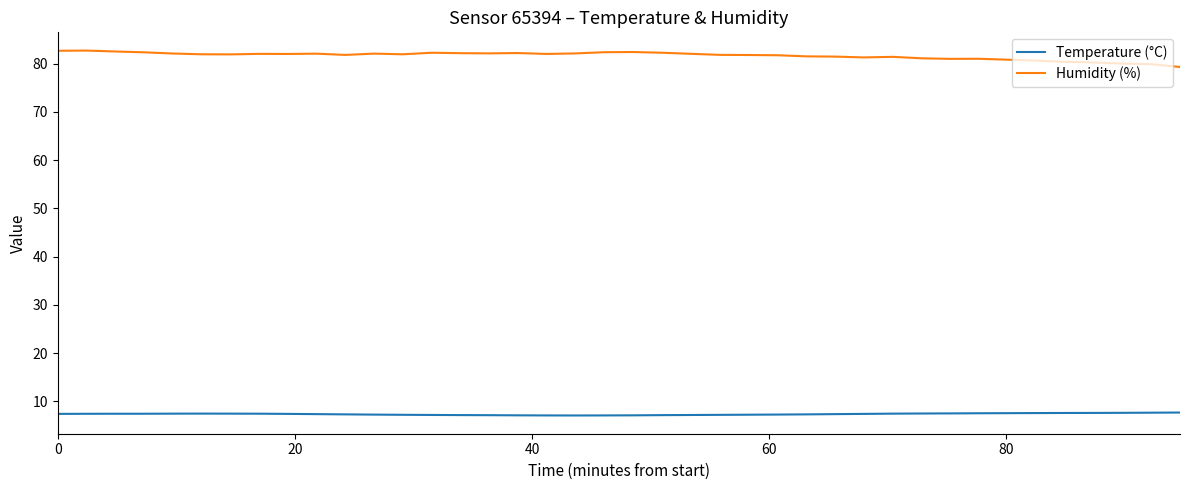

What is the difference between the maximum and minimum values in the Humidity (%) series?

3.4